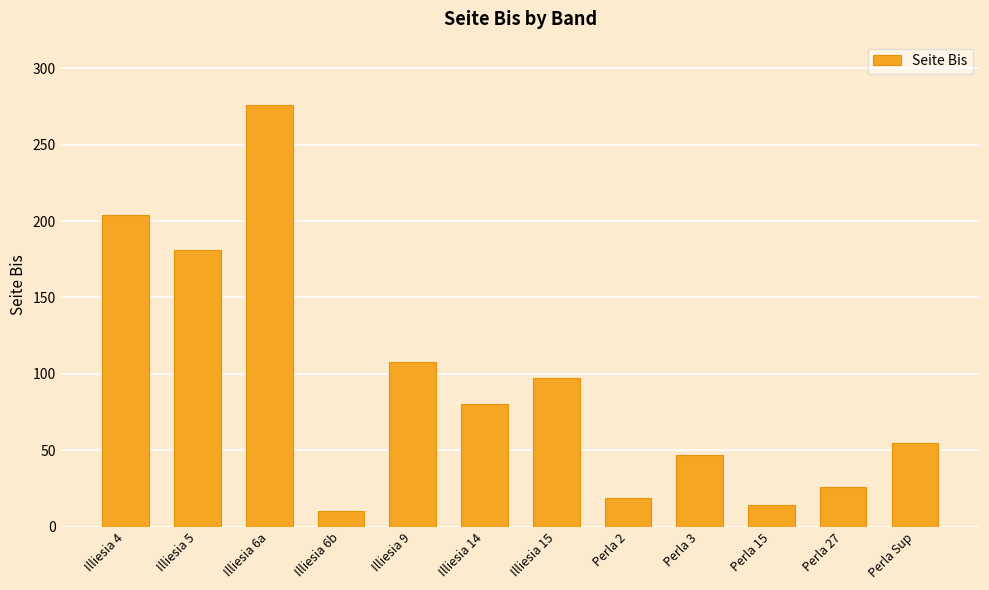

List the labels in order of value, largest first.

Illiesia 6a, Illiesia 4, Illiesia 5, Illiesia 9, Illiesia 15, Illiesia 14, Perla Sup, Perla 3, Perla 27, Perla 2, Perla 15, Illiesia 6b